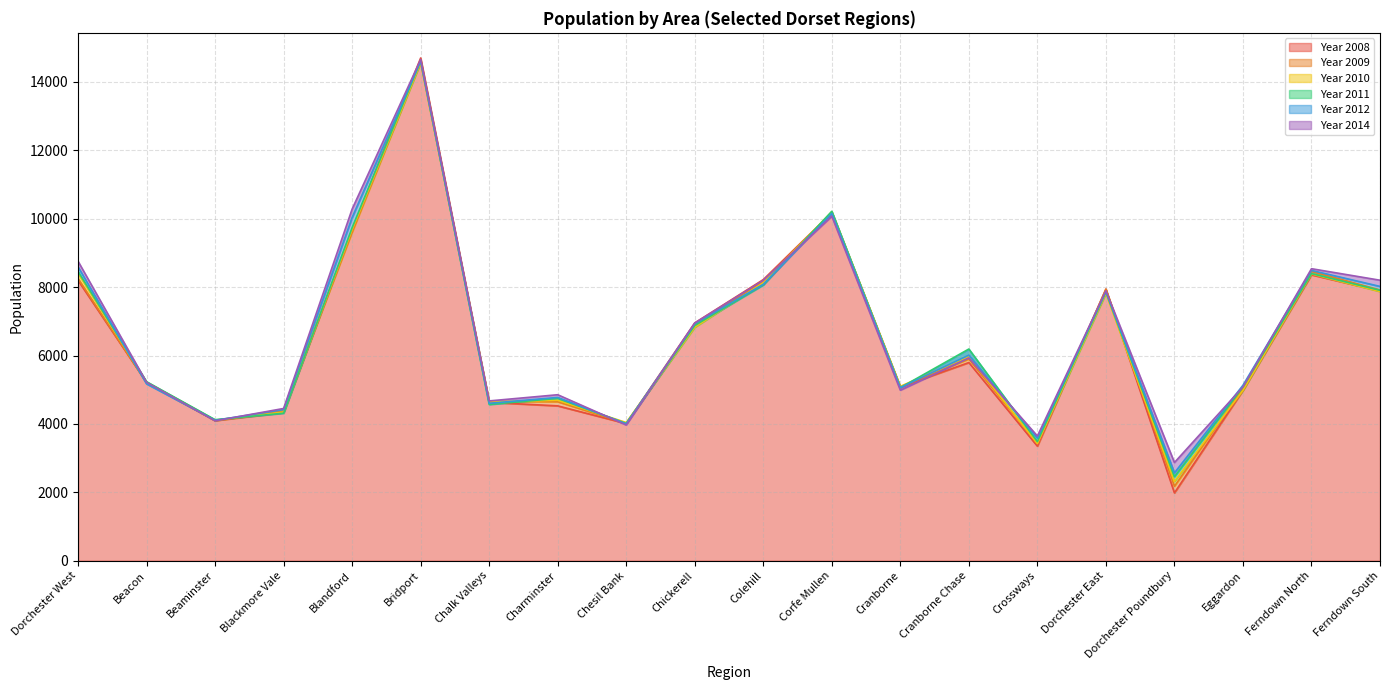

Where is Year 2009 nearest to the value 8380?

Ferndown North